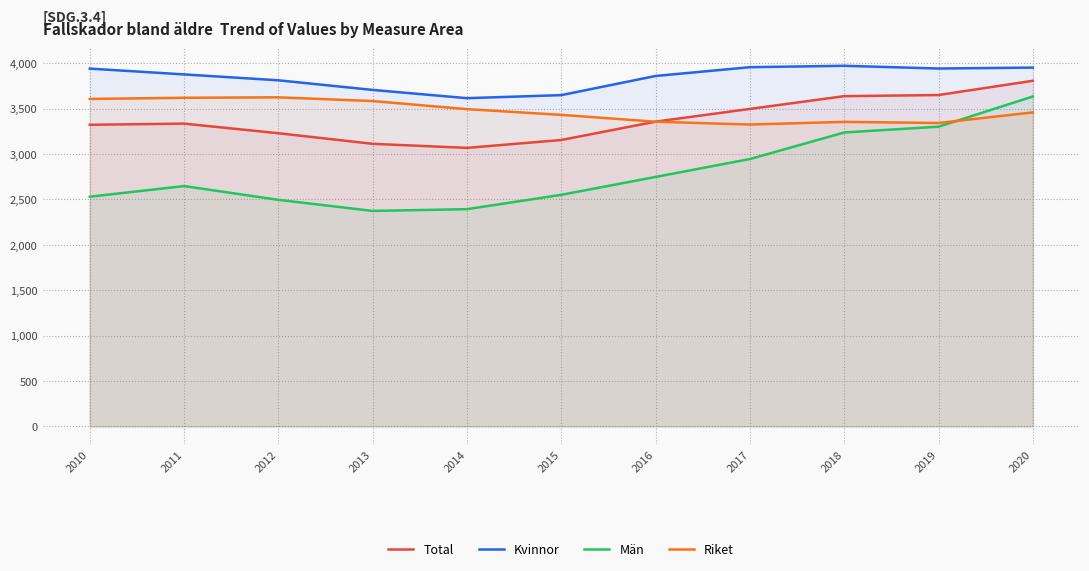

Which category has the highest value in the Kvinnor series?

2018